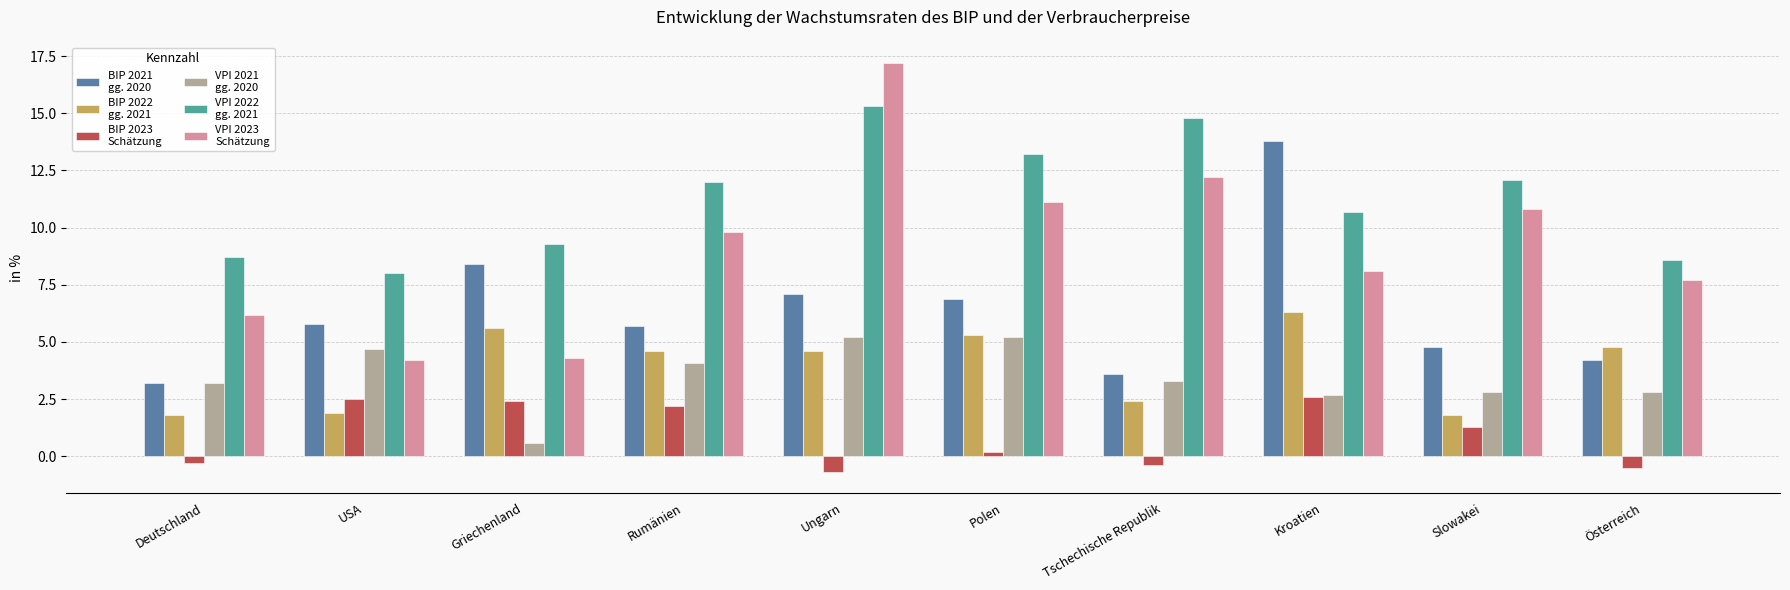

What position from the right is Kroatien?

3